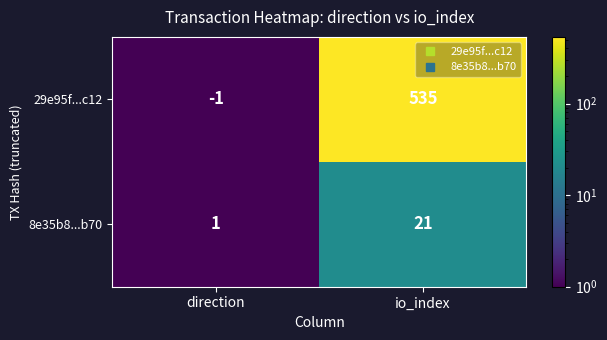

Read the 8e35b8...b70 value at io_index, to the nearest 10.

20